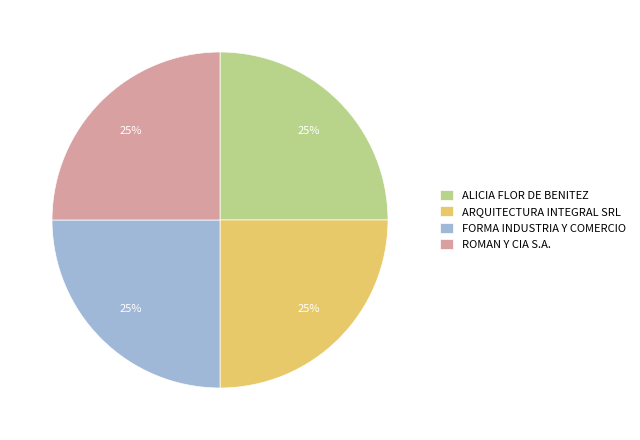

To the nearest percent, what portion does ROMAN Y CIA S.A. represent?

25%